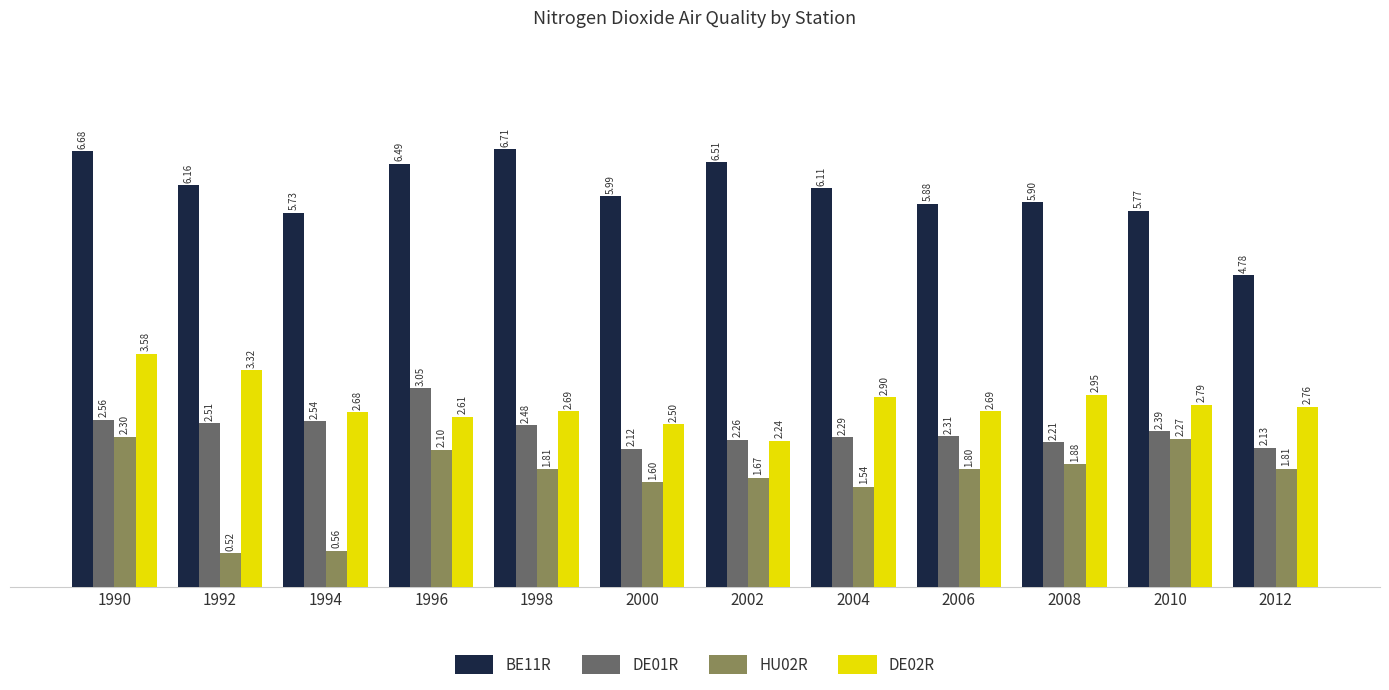

What is the approximate value of BE11R at 2012?

4.8